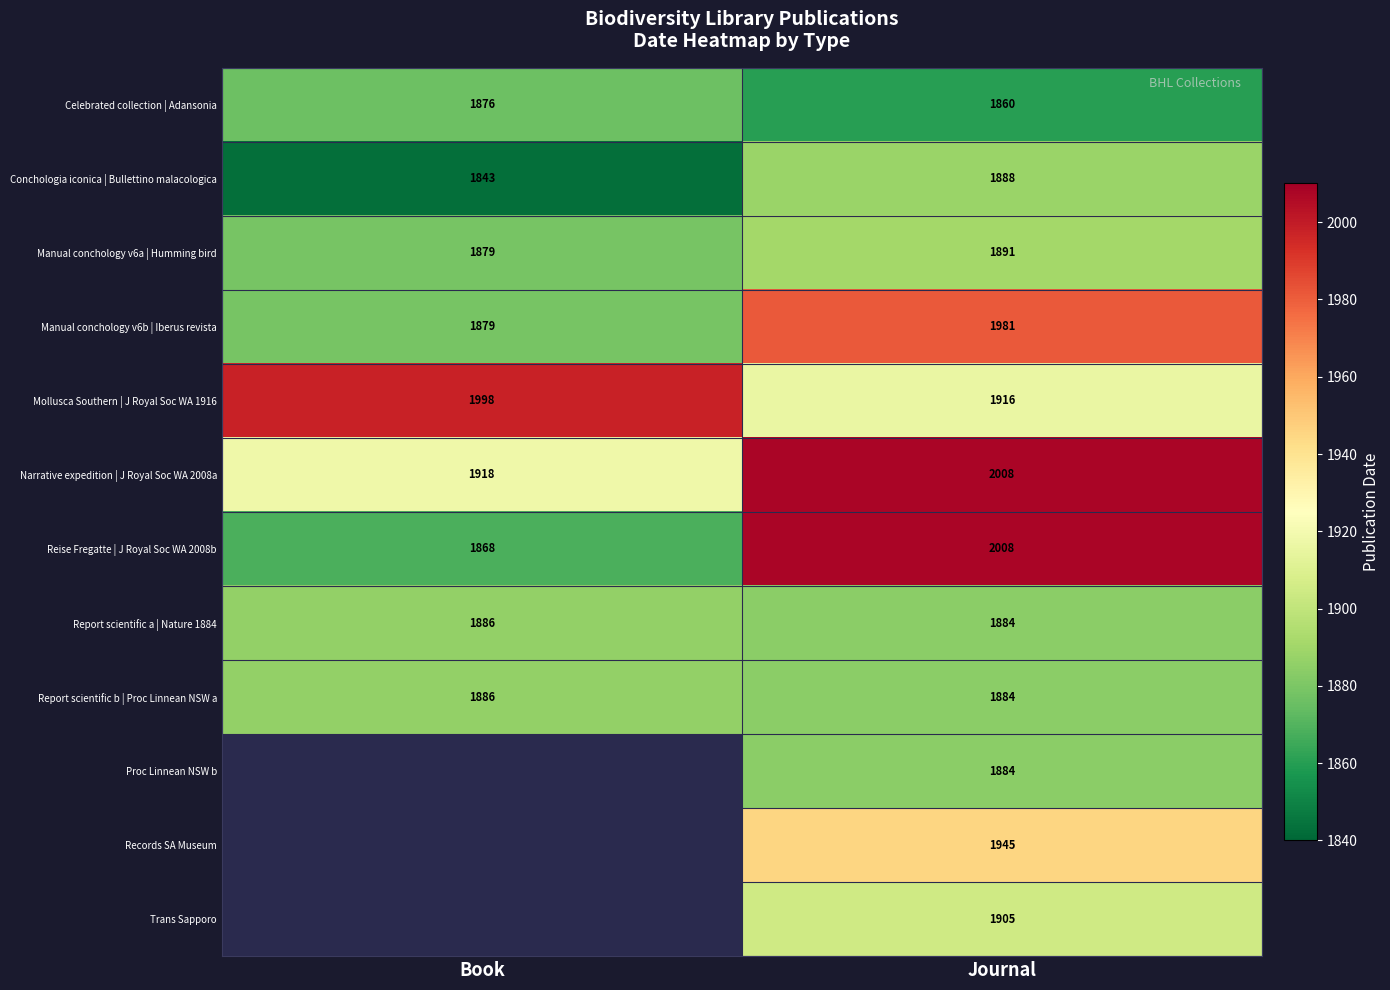

Which category has the highest value in the Manual conchology v6b | Iberus revista series?

Journal